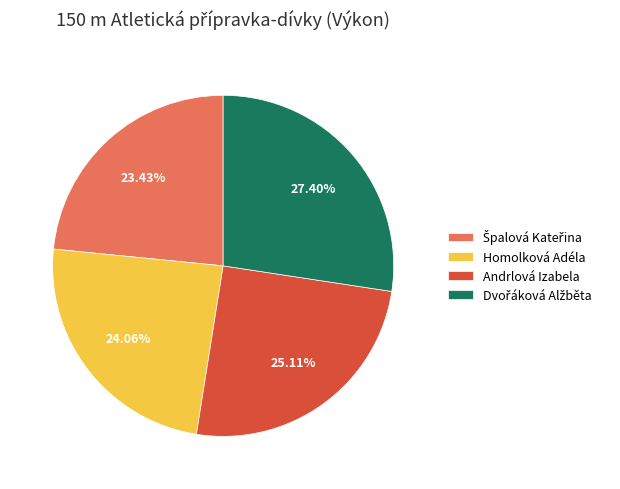

Does any single category account for the majority?

No